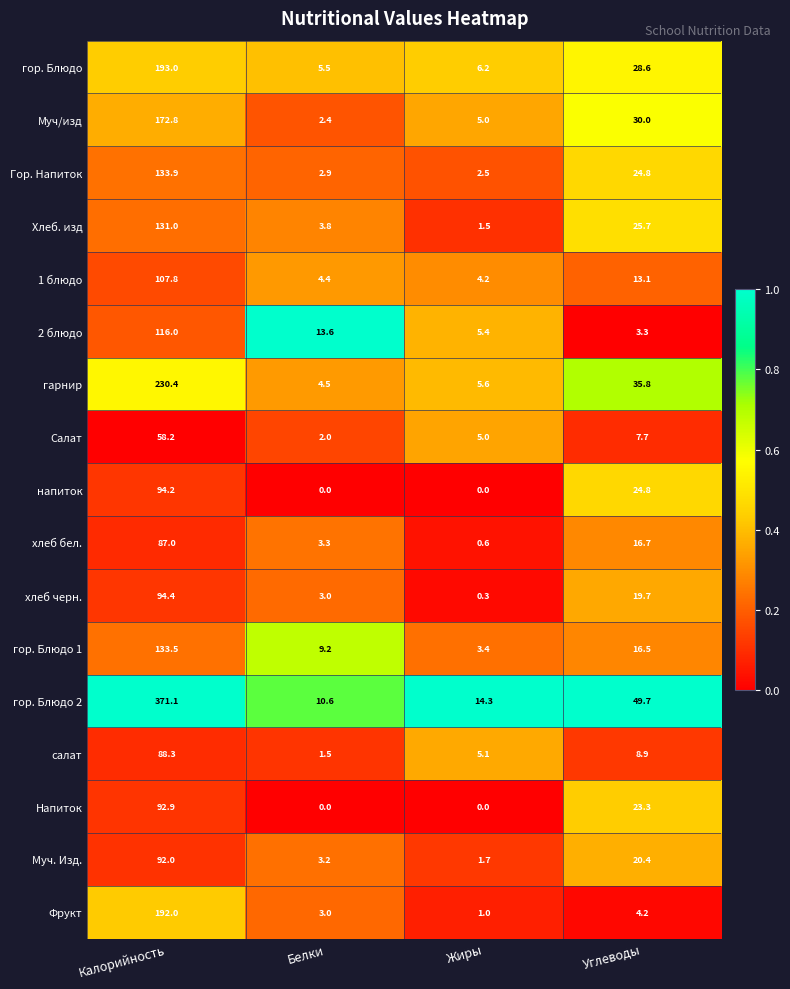

Which series has the largest range (max minus min)?

гор. Блюдо 2